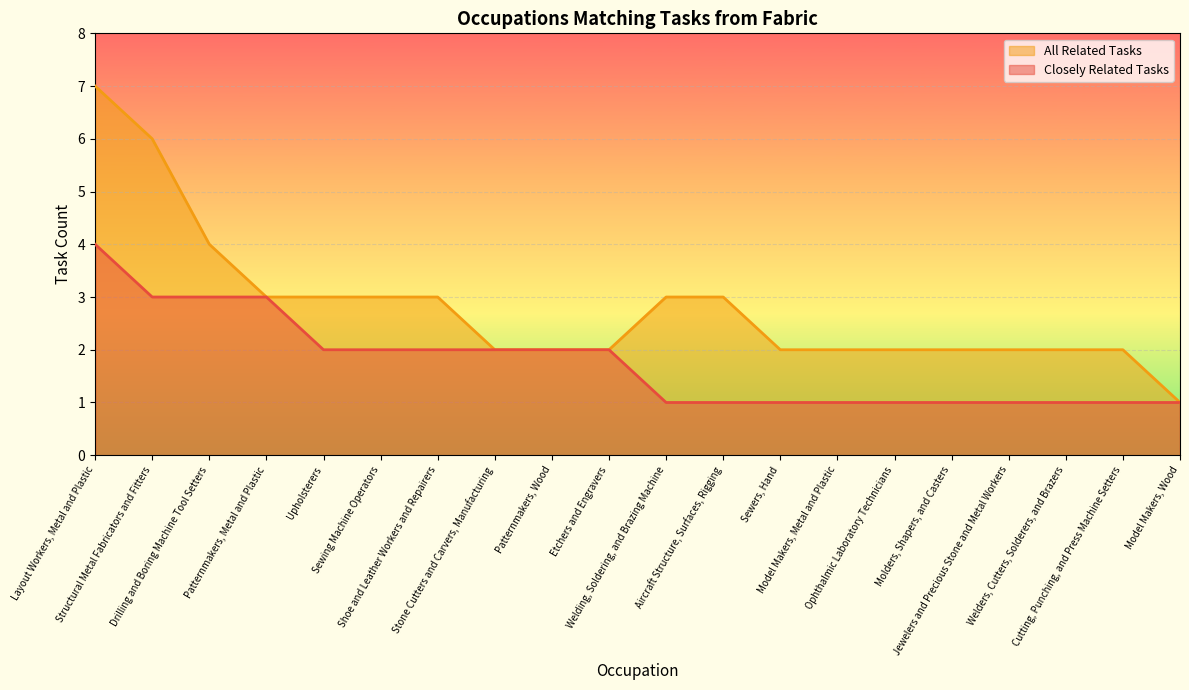

The value of Closely Related Tasks at Layout Workers, Metal and Plastic is 1. True or false?

False